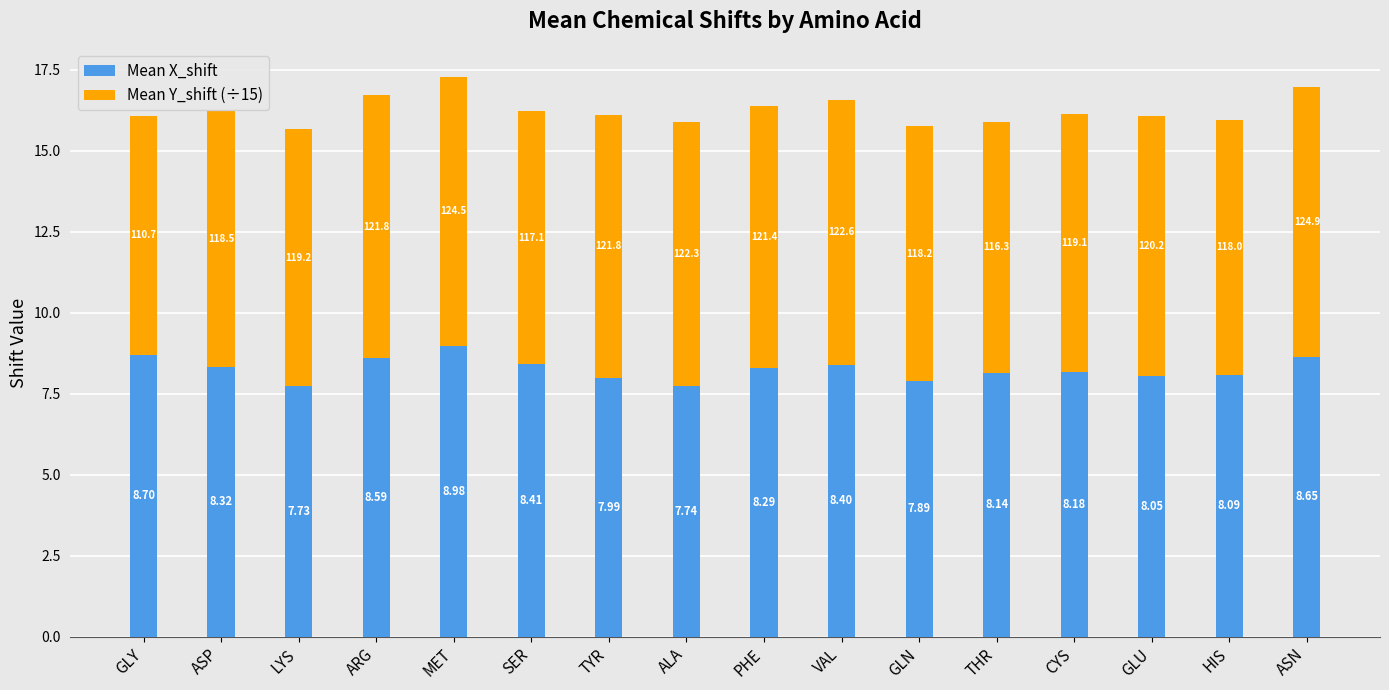

Which category has the lowest value in the Mean X_shift series?

LYS